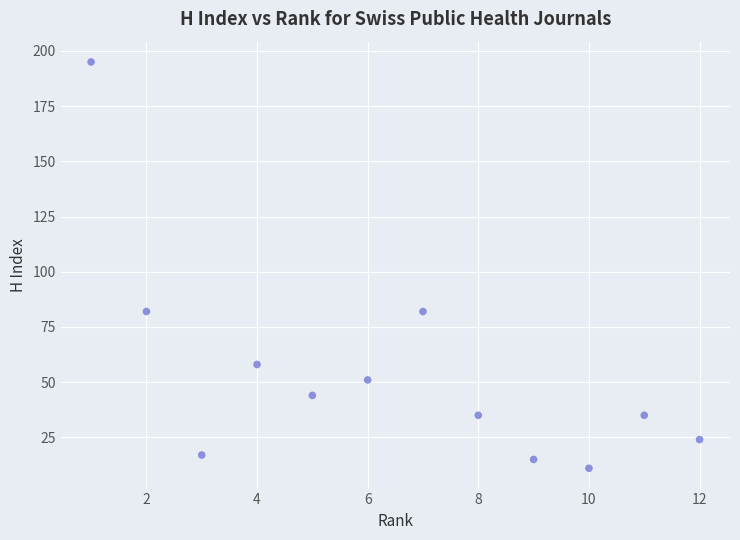

What is the average X value?

6